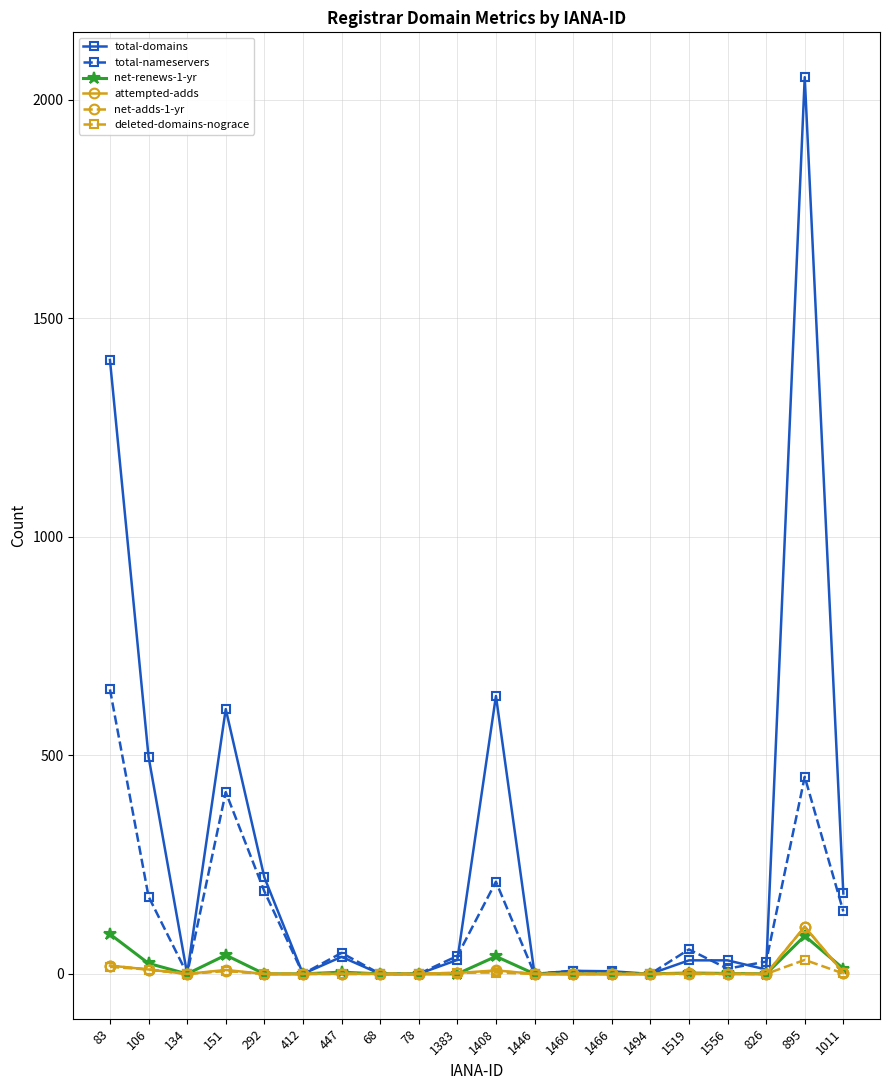

What is the label of the 4th point from the left?

151